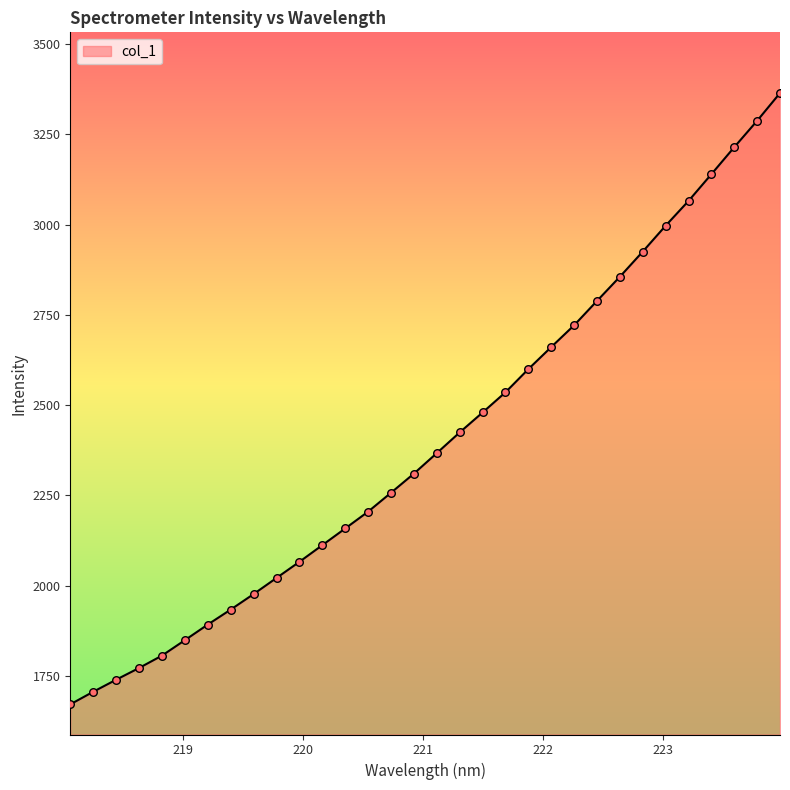

What is the greatest value displayed?

3364.4